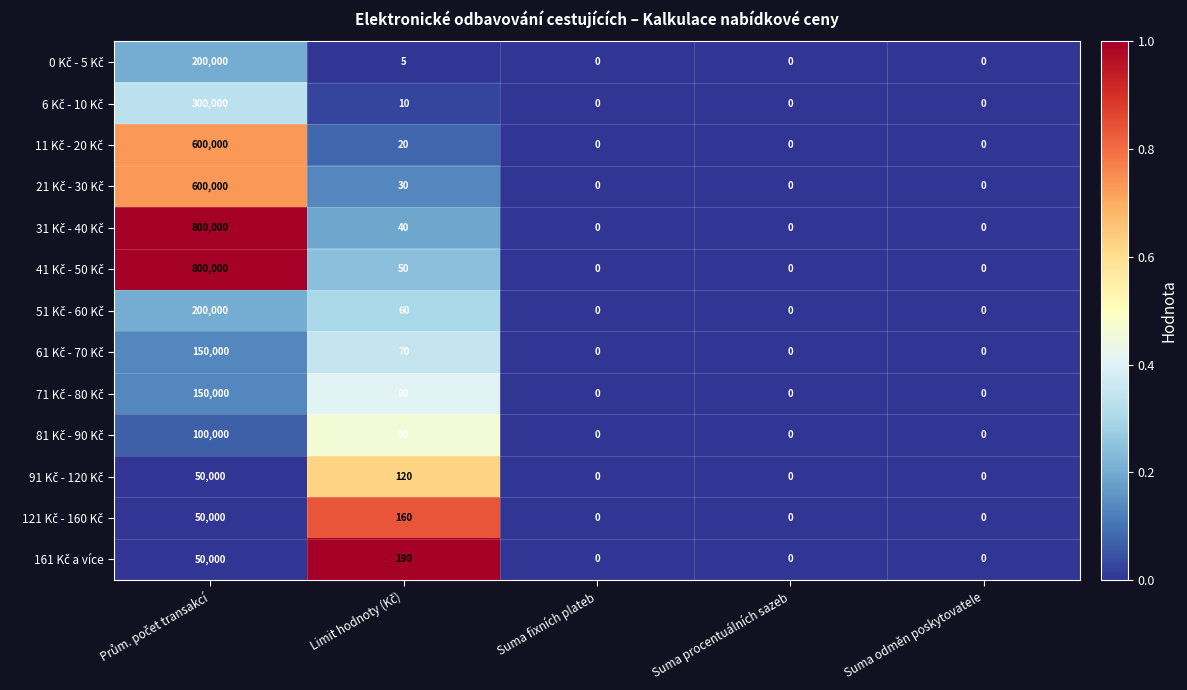

Count the number of categories in the chart.

5